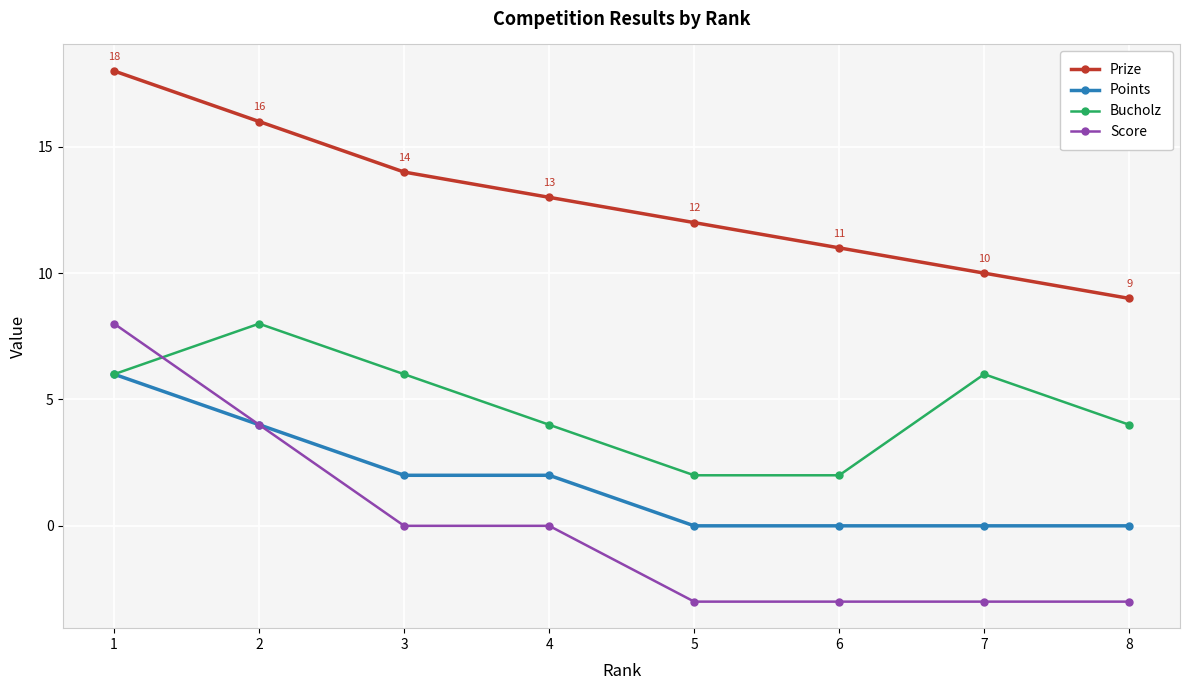

At which category is the sum across all series the highest?

1